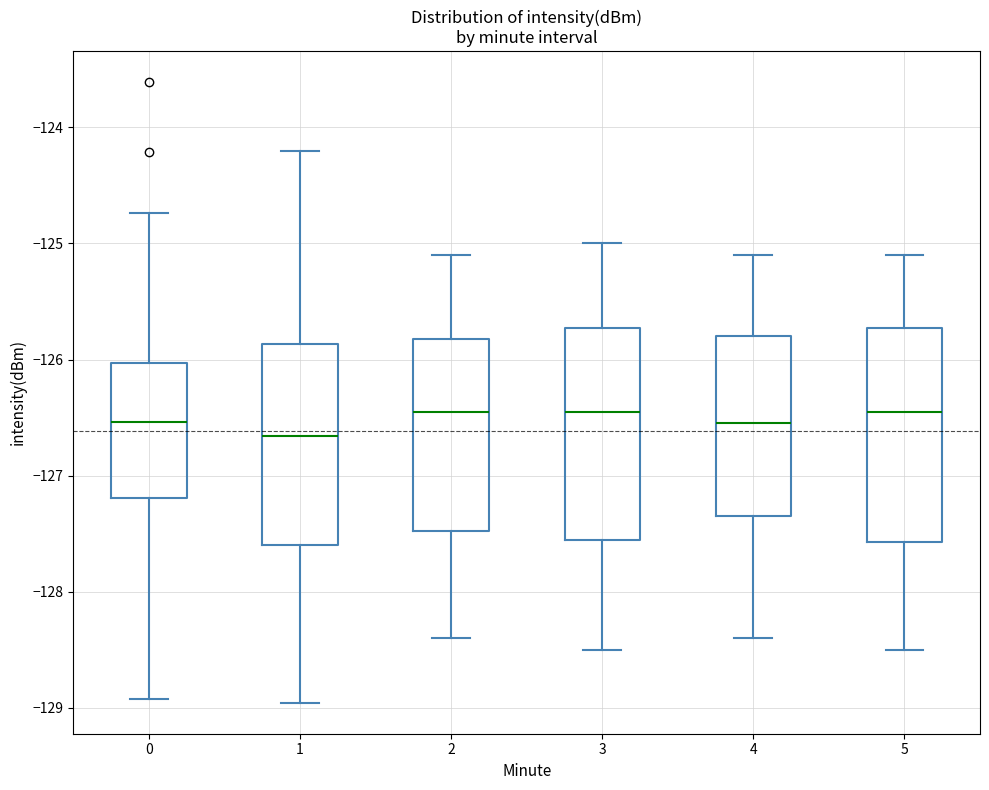

Where does the median line of the box at x = 1 sit on the y-axis? The values are not printed on the chart, so give them approximately, as read against the axis.

-126.7